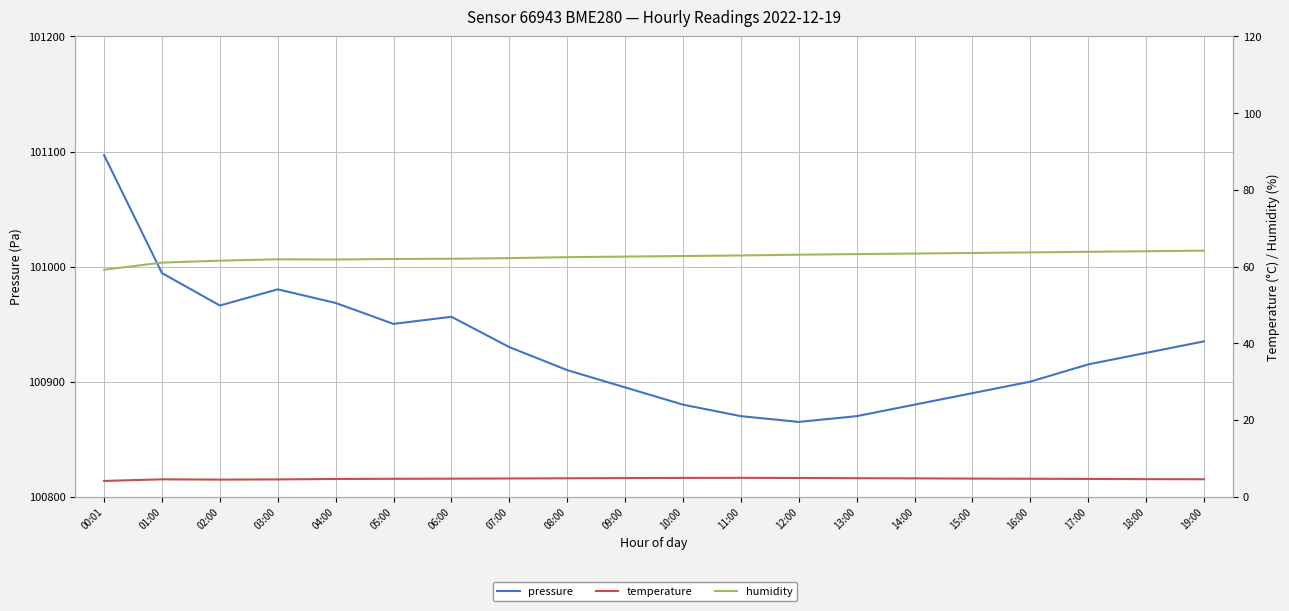

What position from the left is 04:00?

5